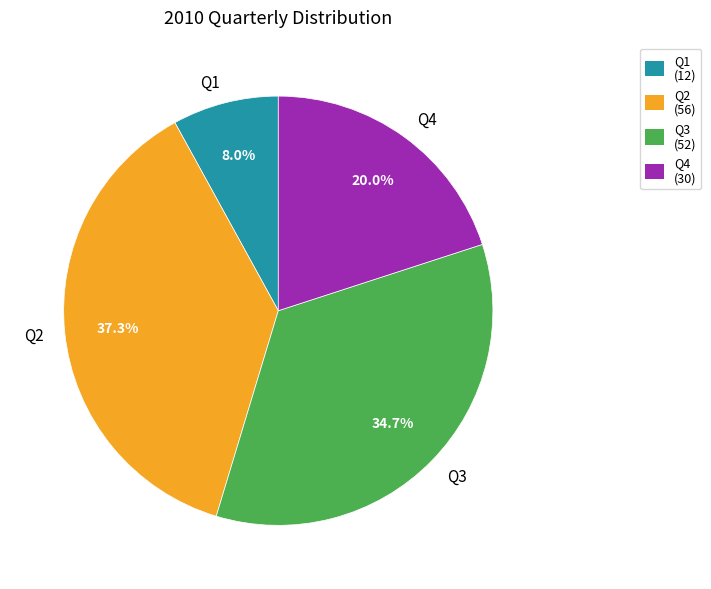

Is it true that Q3 is 26% of the pie?

False